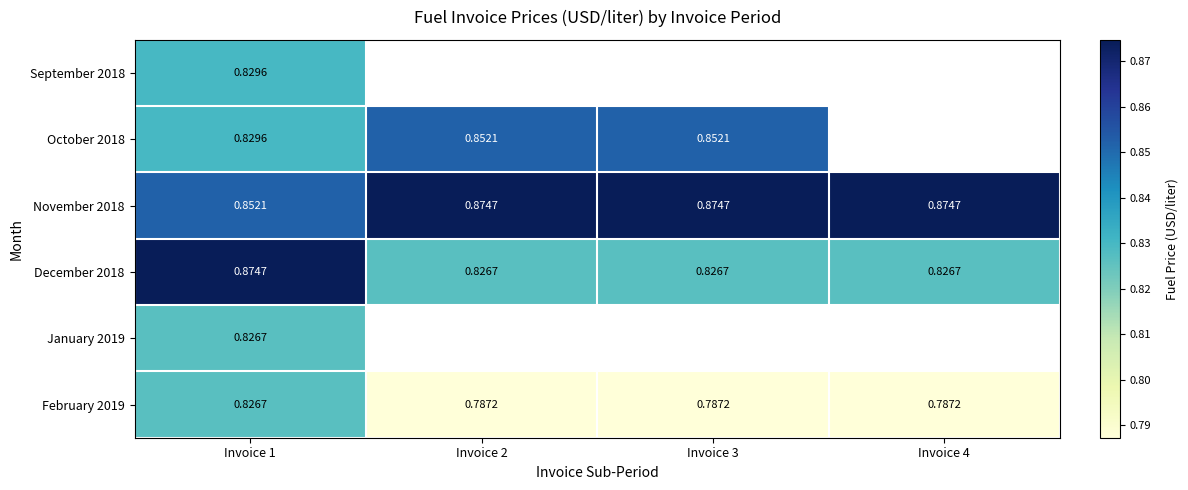

True or false: February 2019 has a value of 0.8 at Invoice 3.

True